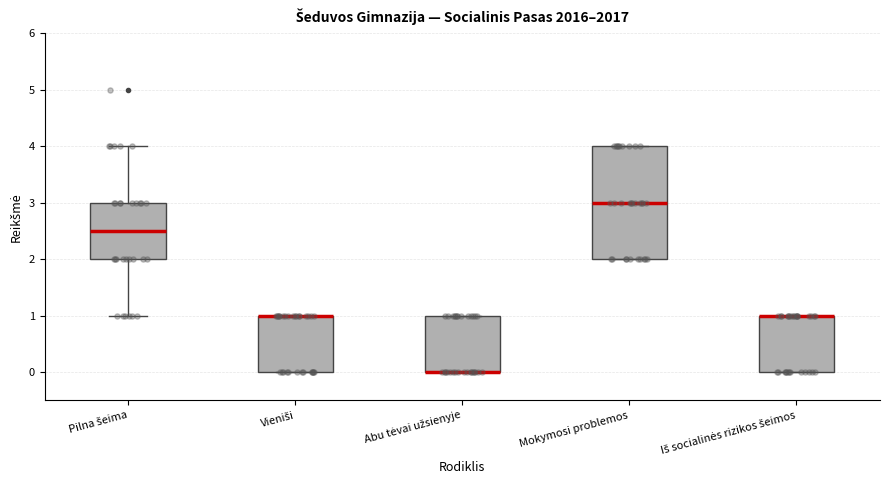

Reading left to right, transcribe this box plot: for each box, give where its median line is, the range the box spans, and where its two whiskers end, as read against the y-axis. The values are not printed on the chart, so give them approximately, as read against the axis.

Pilna šeima: median 2.5, box 2.0 to 3.0, whiskers 1.0 to 4.0
Vieniši: median 1.0 (drawn on the box's upper edge), box 0.0 to 1.0, whiskers 0.0 to 1.0
Abu tėvai užsienyje: median 0.0 (drawn on the box's lower edge), box 0.0 to 1.0, whiskers 0.0 to 1.0
Mokymosi problemos: median 3.0, box 2.0 to 4.0, whiskers 2.0 to 4.0
Iš socialinės rizikos šeimos: median 1.0 (drawn on the box's upper edge), box 0.0 to 1.0, whiskers 0.0 to 1.0